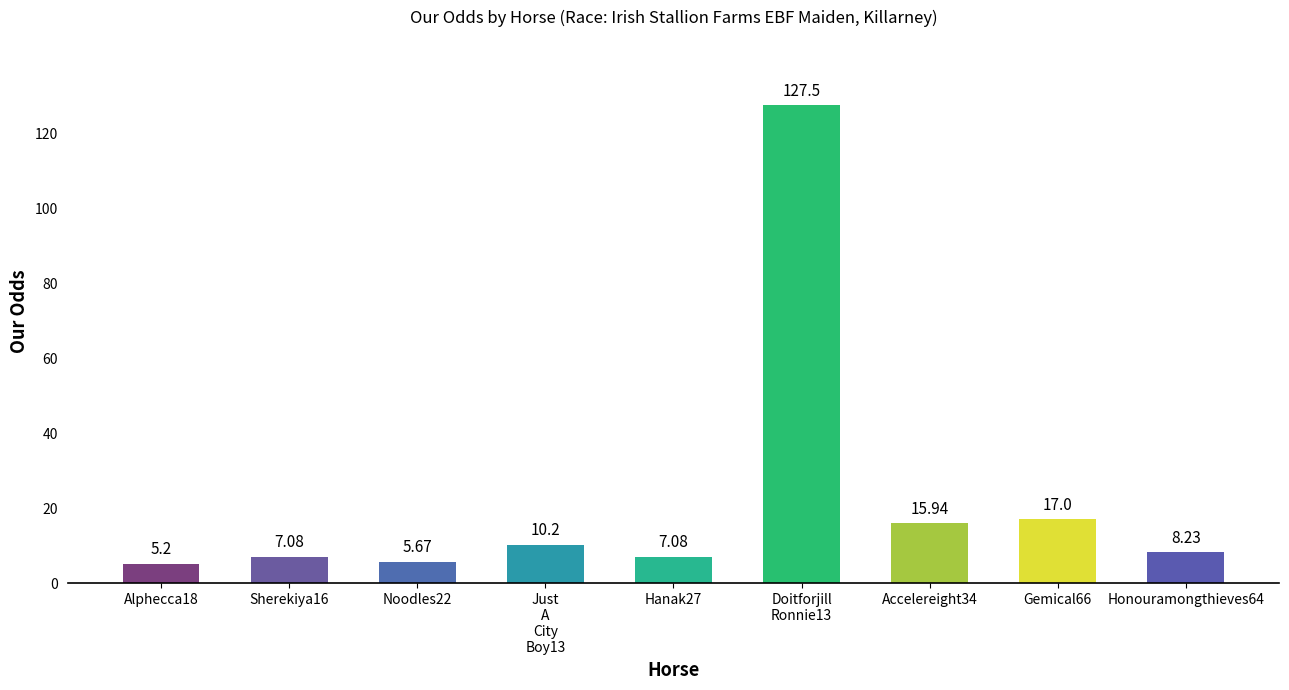

Which category has the highest value across all series?

Doitforjill
Ronnie13